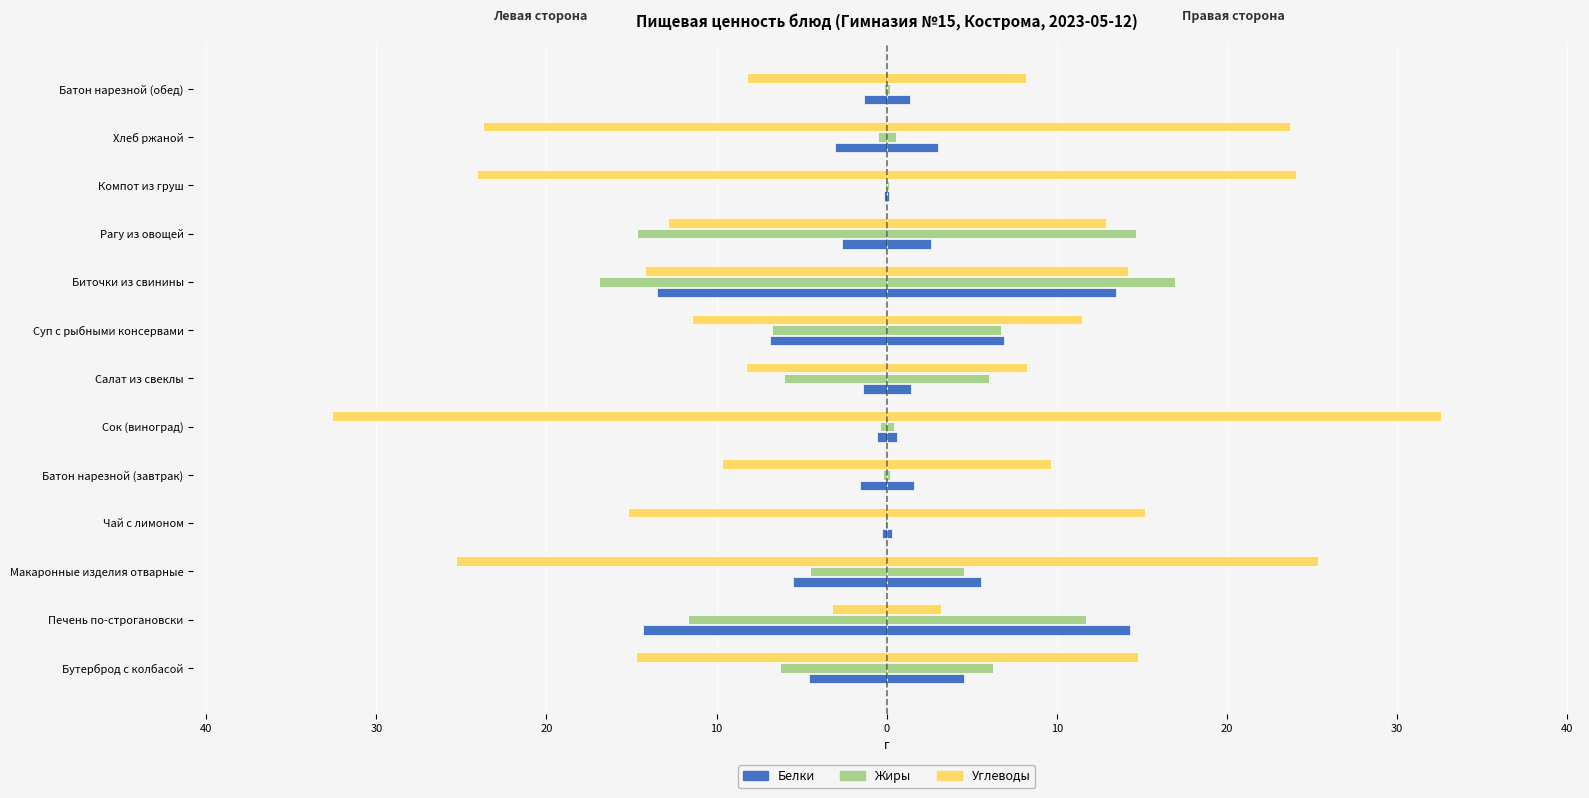

Does the chart contain stacked bars?

No